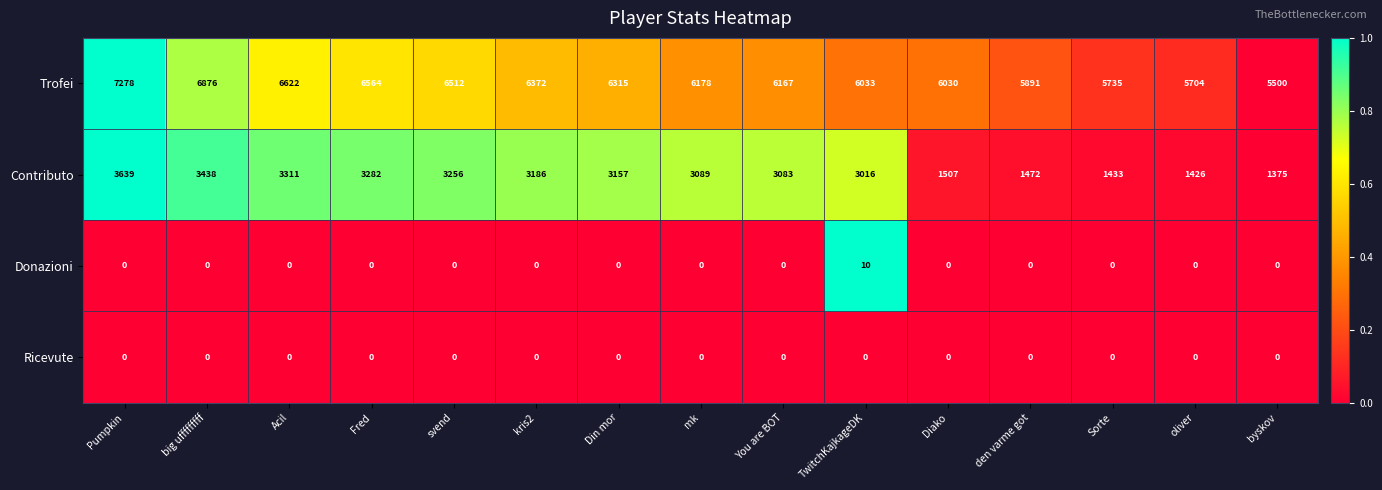

What is the difference between the highest and lowest values at mk?

6178